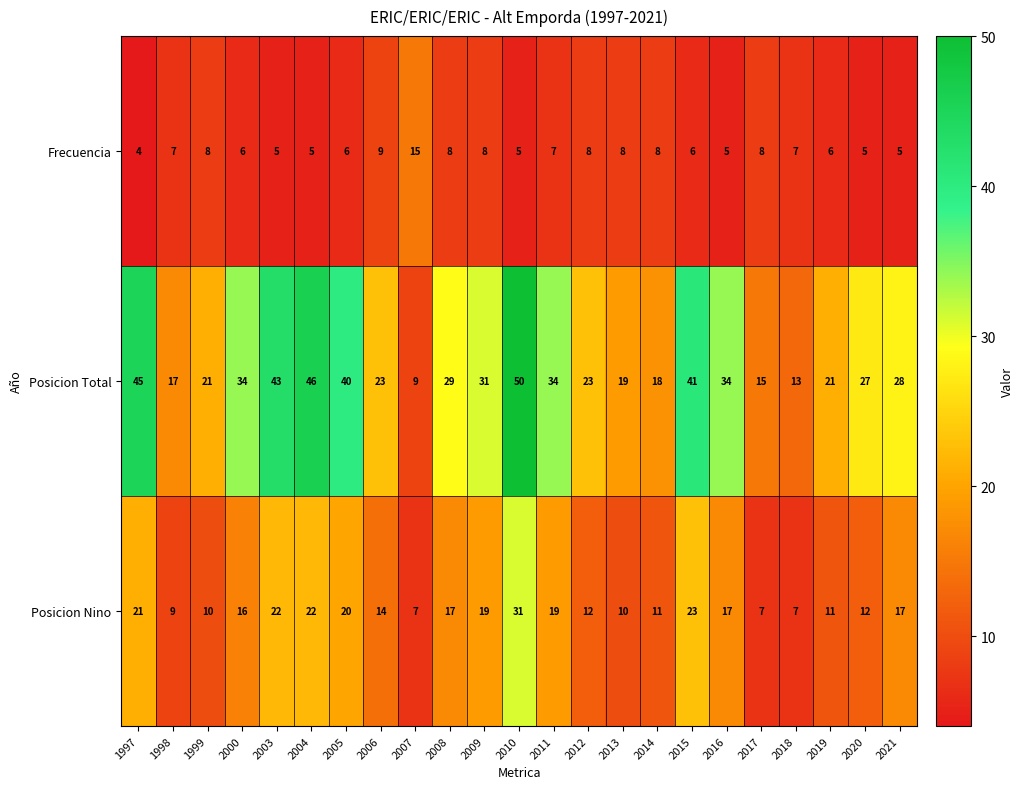

What value does the Posicion Nino series have at 2008, to the nearest 10?

20